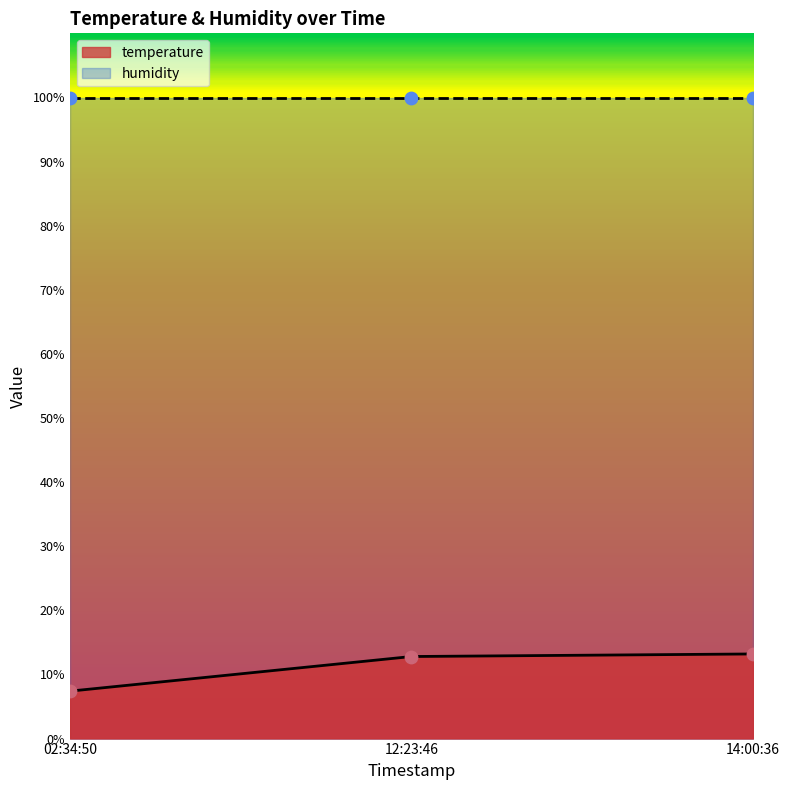

What is the highest value of the temperature series?

13.2